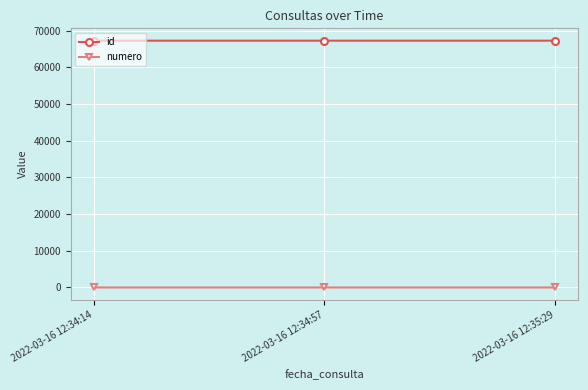

Is the value of id at 2022-03-16 12:34:57 greater than the value of numero at 2022-03-16 12:34:14?

Yes